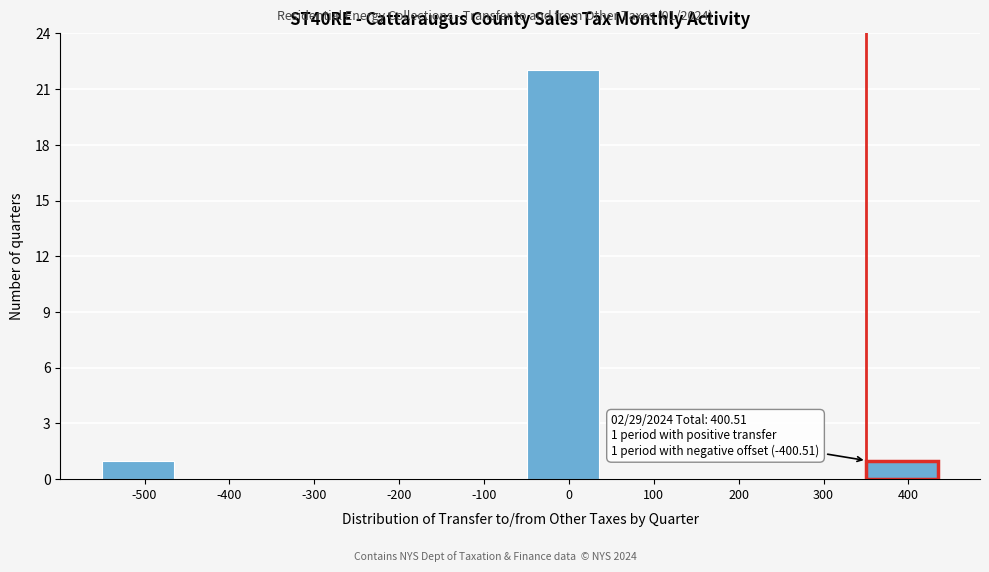

Reading left to right, what are all the values shown in this chart?

-500=1	-400=0	-300=0	-200=0	-100=0	0=22	100=0	200=0	300=0	400=1